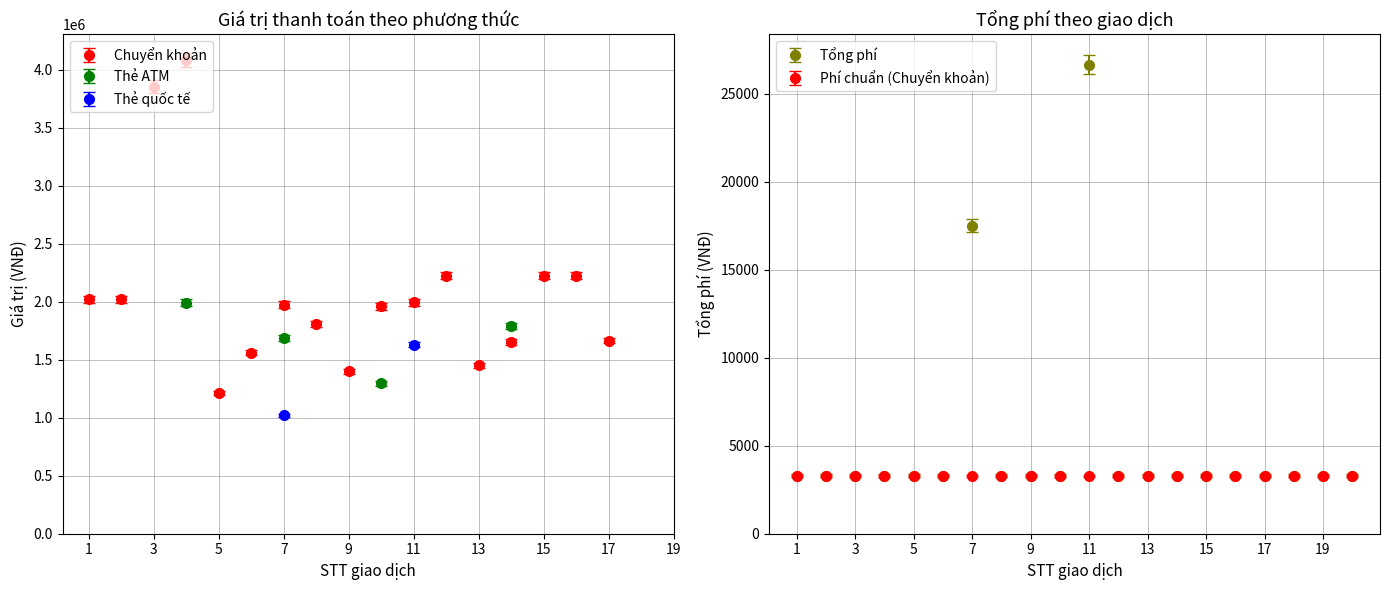

What is the approximate value of Tổng phí at 20?

3300.0